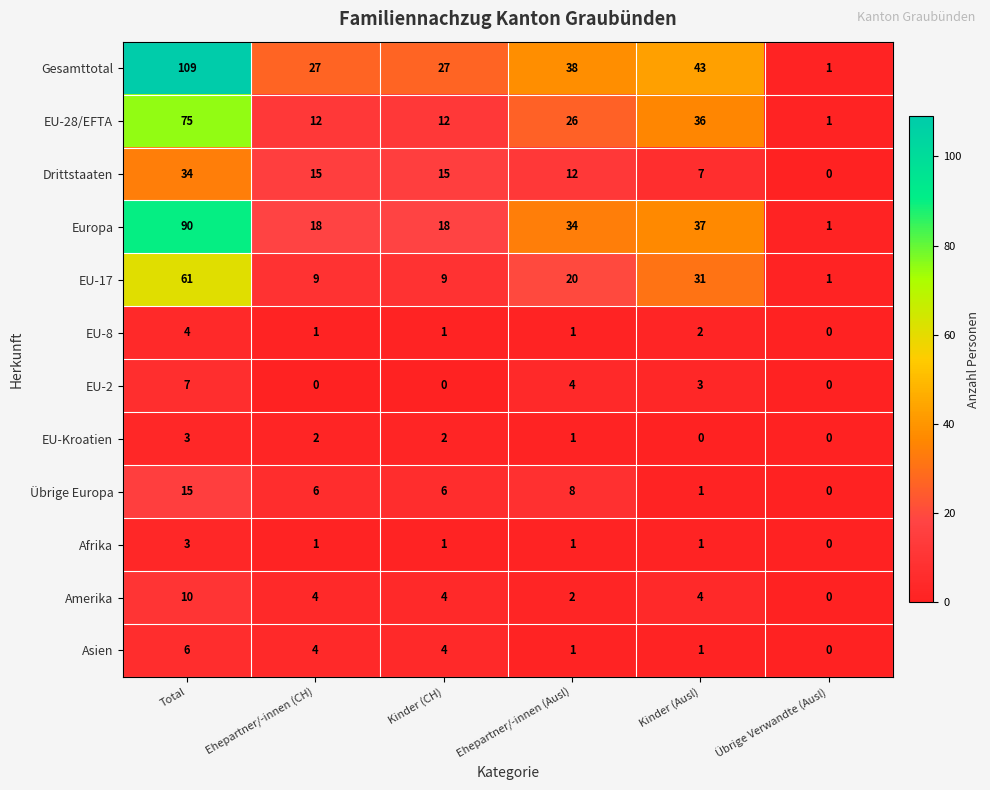

What is the difference between the highest and lowest values at Kinder (CH)?

27